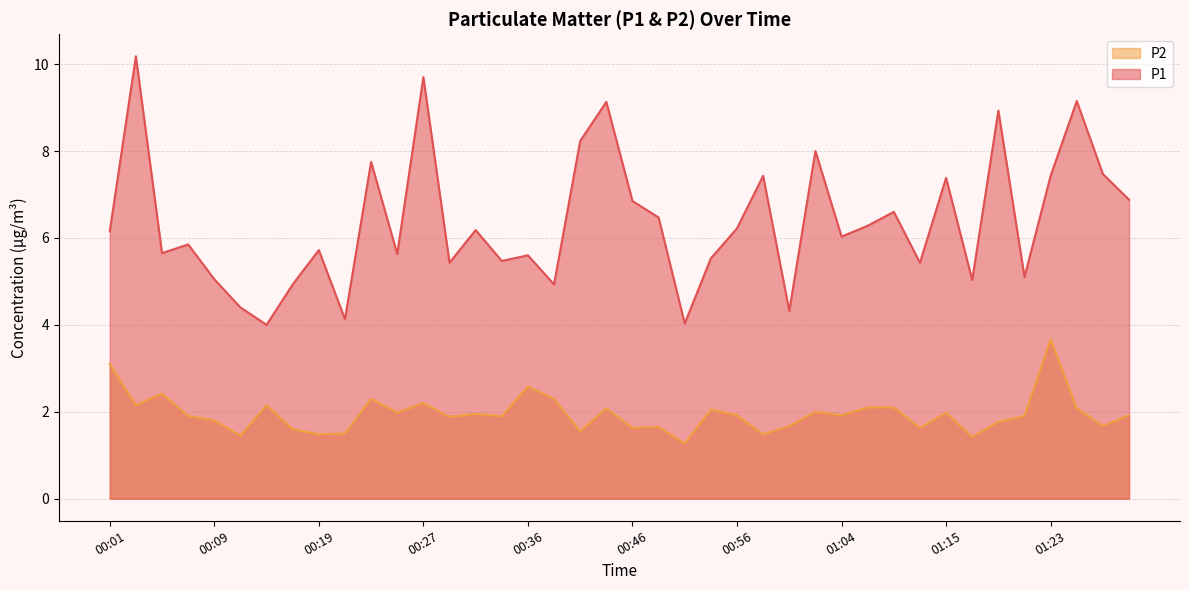

What is the value of the P2 point at the 28th from the left?

2.0